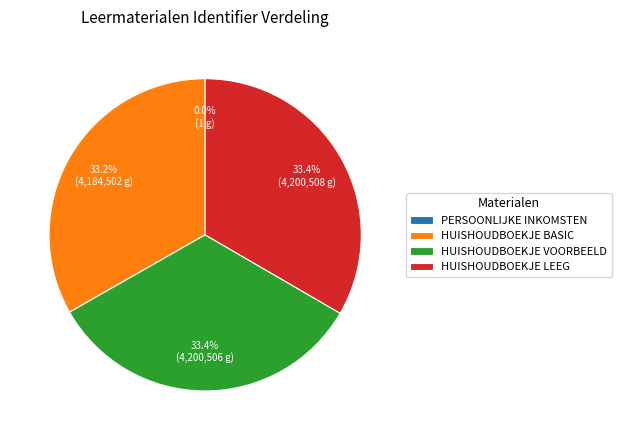

What is the ratio of the value at HUISHOUDBOEKJE LEEG to the value at HUISHOUDBOEKJE VOORBEELD?

1.0